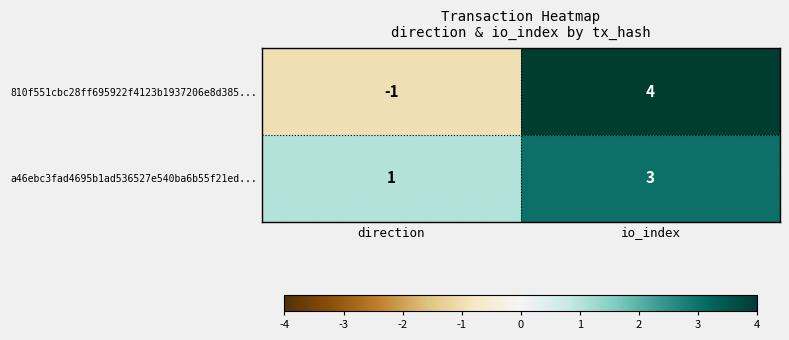

At which label is 810f551cbc28ff695922f4123b1937206e8d385... closest to 1?

direction